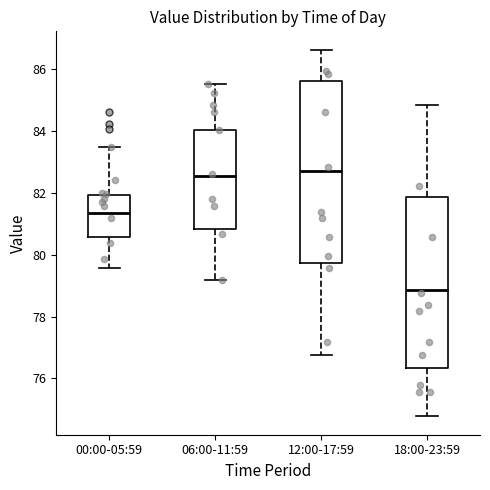

Reading left to right, transcribe this box plot: for each box, give where its median line is, the range the box spans, and where its two whiskers end, as read against the y-axis. The values are not printed on the chart, so give them approximately, as read against the axis.

00:00-05:59: median 81.4, box 80.6 to 82.0, whiskers 79.6 to 83.4
06:00-11:59: median 82.6, box 80.8 to 84.0, whiskers 79.2 to 85.6
12:00-17:59: median 82.8, box 79.8 to 85.6, whiskers 76.8 to 86.6
18:00-23:59: median 78.8, box 76.4 to 81.8, whiskers 74.8 to 84.8